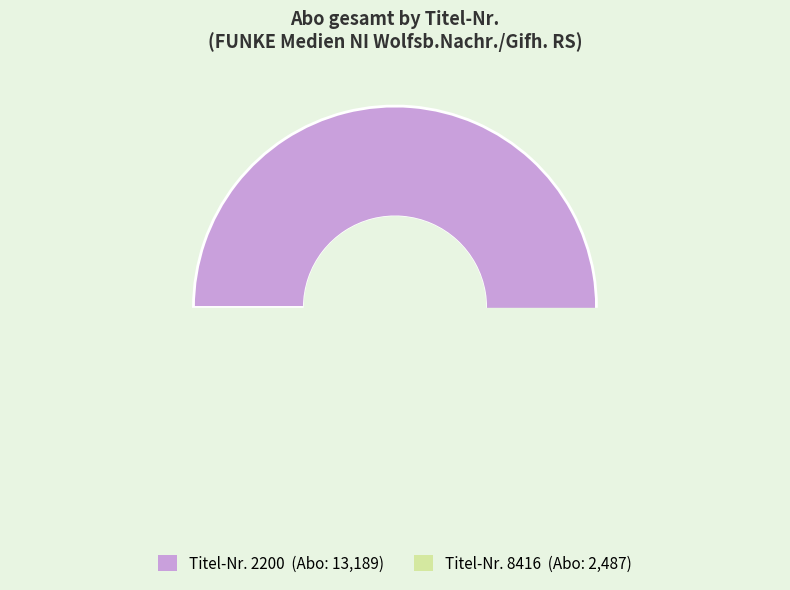

Is it true that 8416 is 16% of the pie?

True